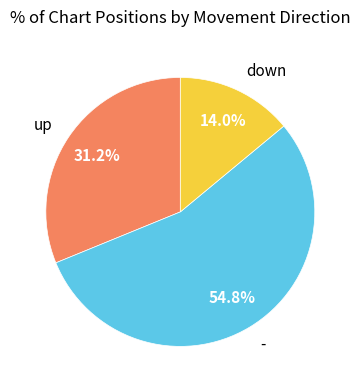

To the nearest percent, what is the difference between the up and - slice percentages?

24%